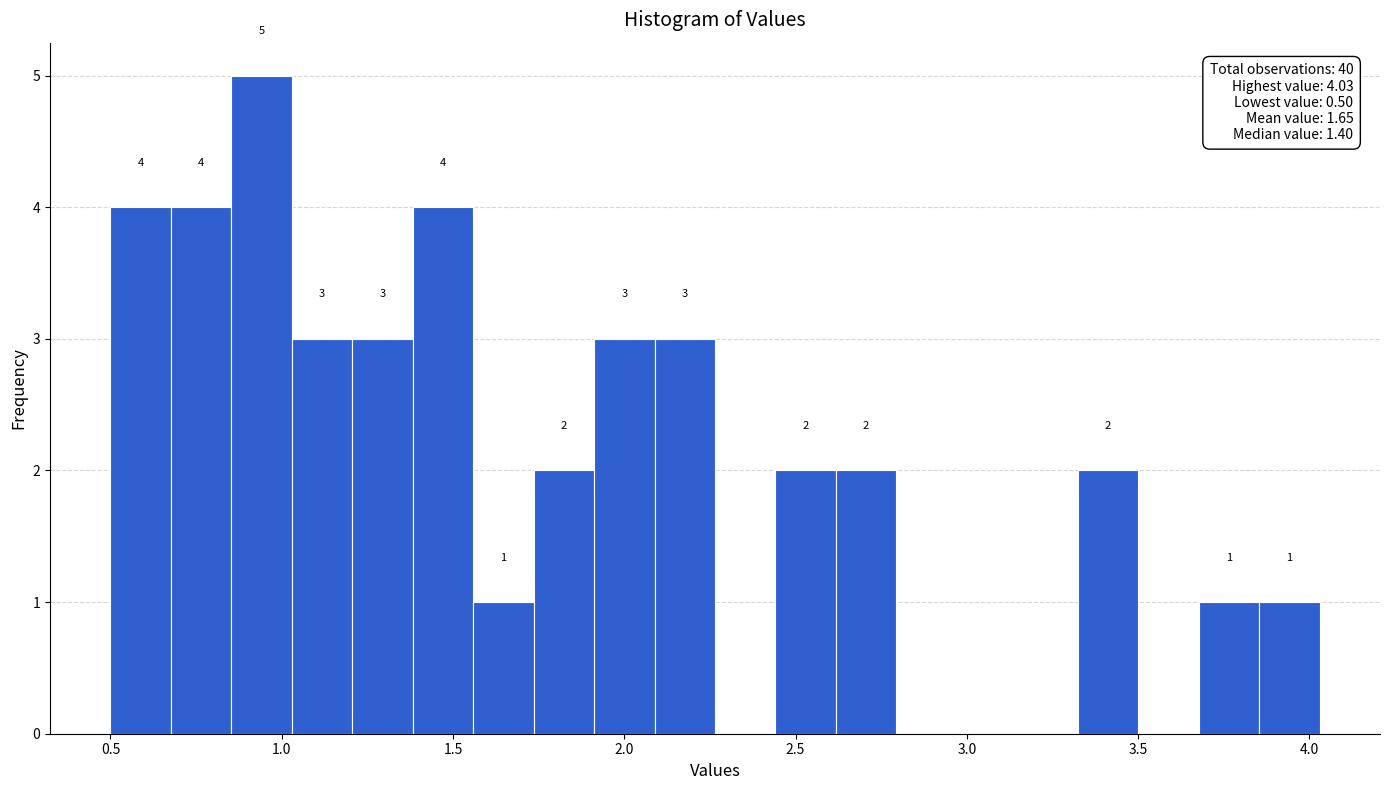

Read against the x-axis, roughly where is the centre of the tallest bar?

0.95